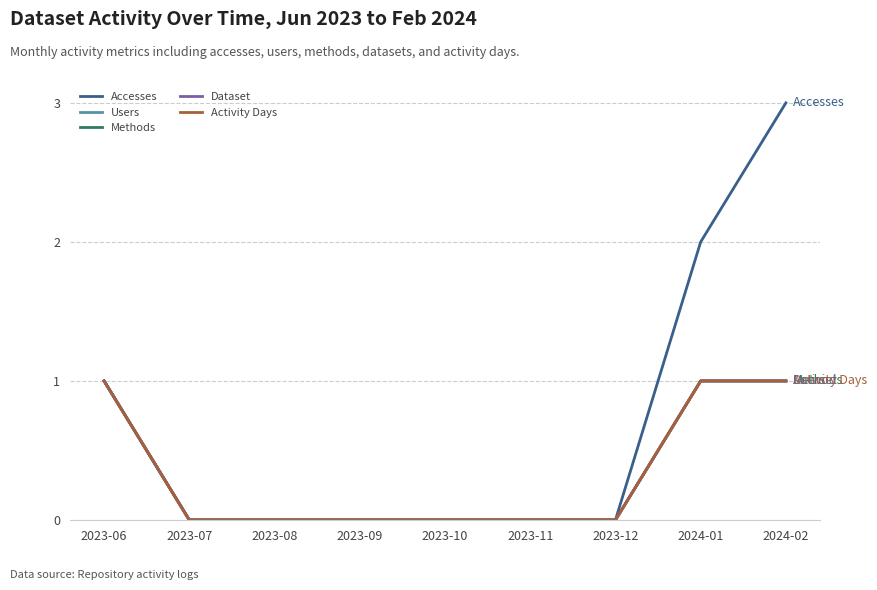

True or false: Users has a value of 1 at 2024-01.

True